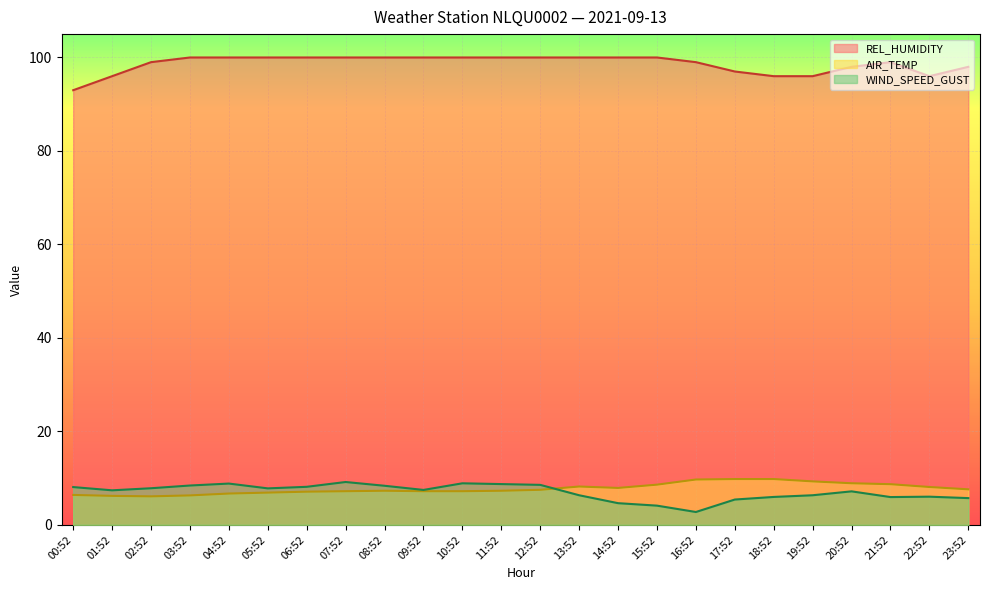

Between which two adjacent categories do WIND_SPEED_GUST and AIR_TEMP first intersect?

12:52 and 13:52